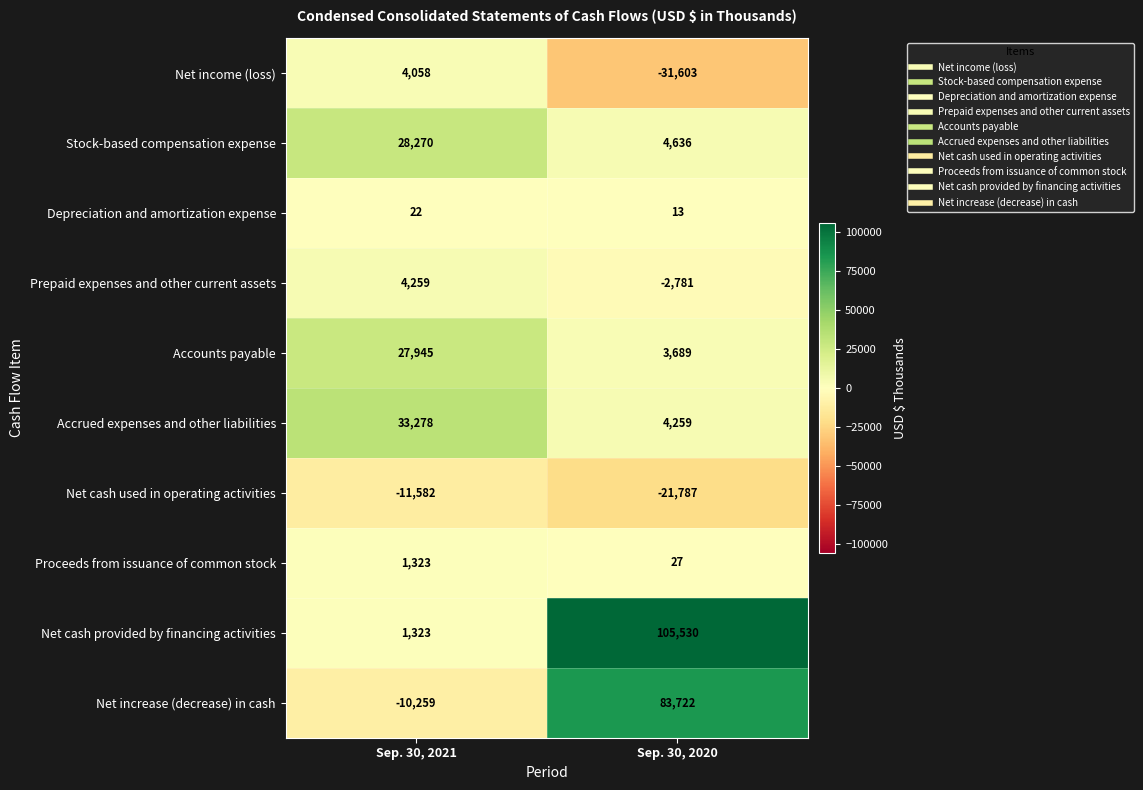

Is it true that Stock-based compensation expense equals 2172 at Sep. 30, 2020?

False